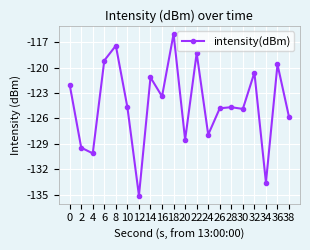

How many lines are shown in the chart?

1